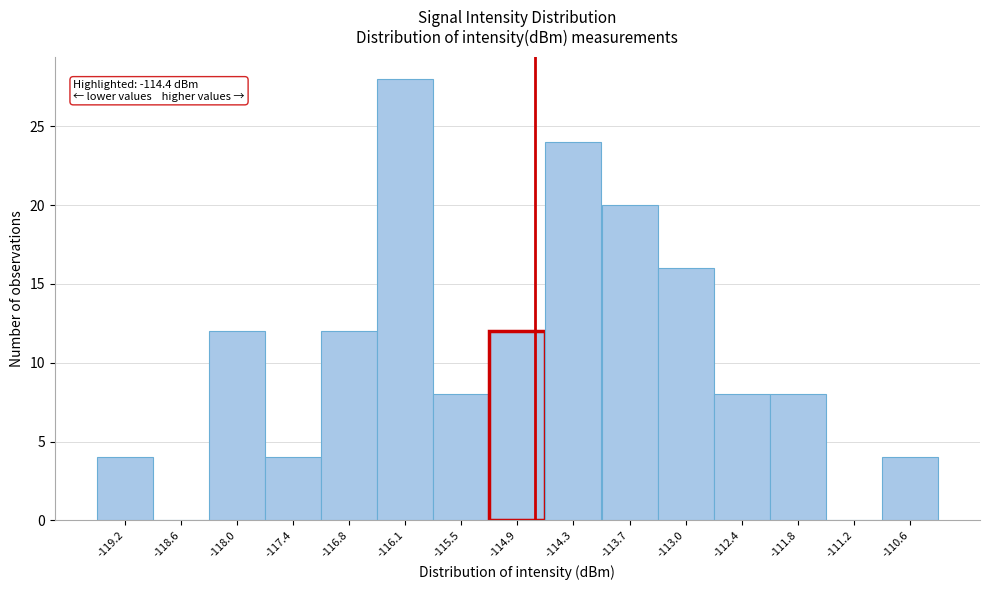

Reading right to left, extract all data points from this chart.

-110.6=4	-111.2=0	-111.8=8	-112.4=8	-113.0=16	-113.7=20	-114.3=24	-114.9=12	-115.5=8	-116.1=28	-116.8=12	-117.4=4	-118.0=12	-118.6=0	-119.2=4